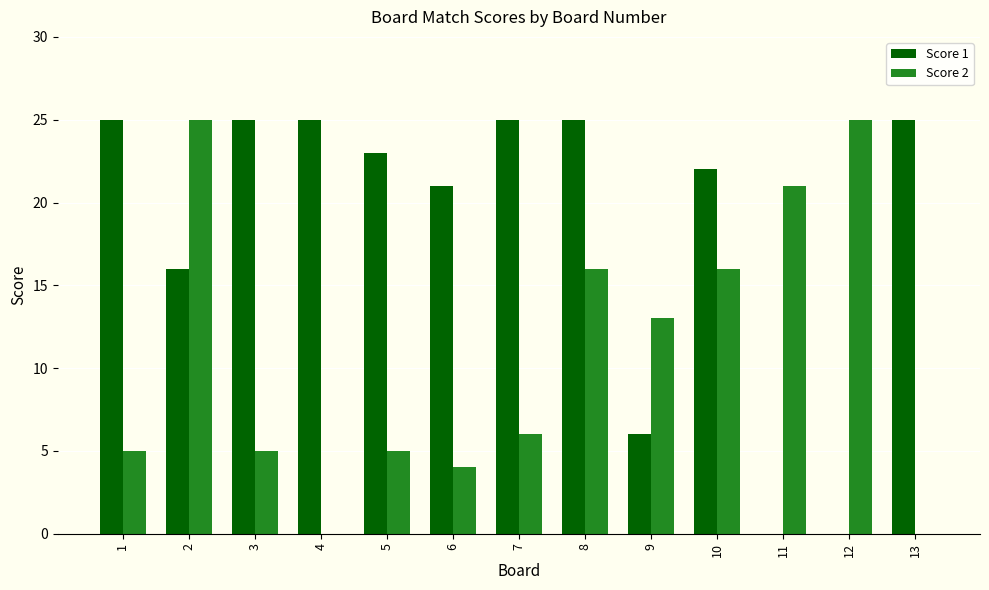

How many groups of bars are there?

13